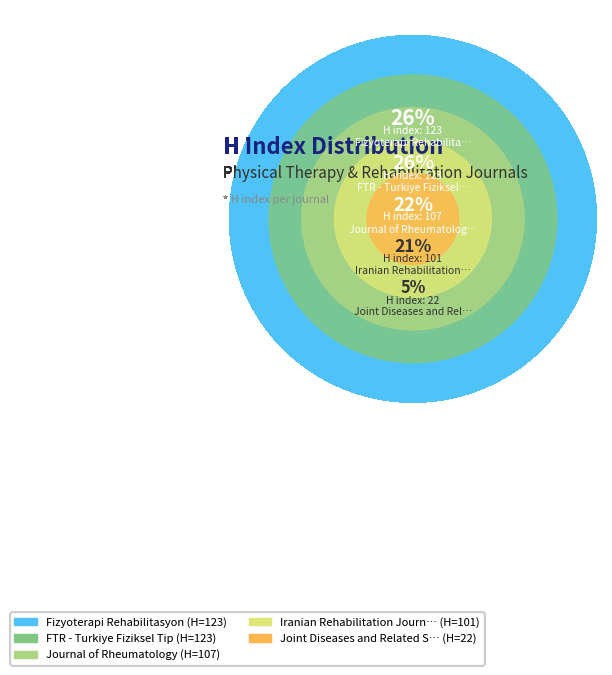

Is there any slice that represents more than half of the pie?

No